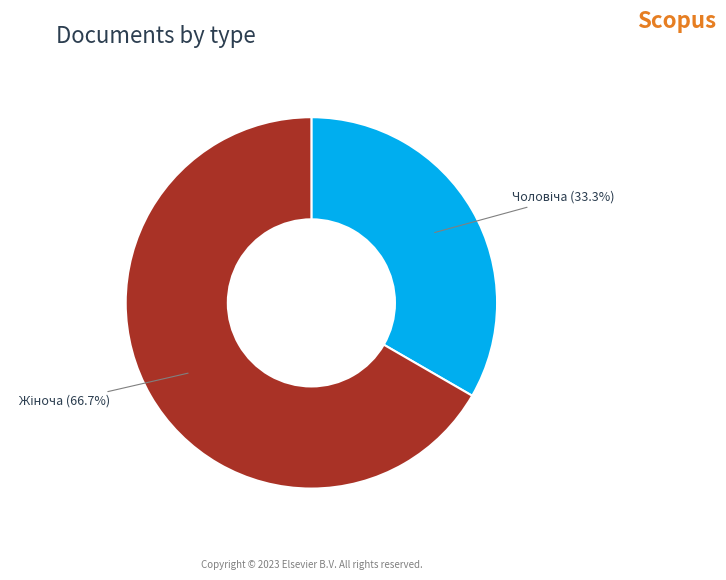

Does any single category account for the majority?

Yes